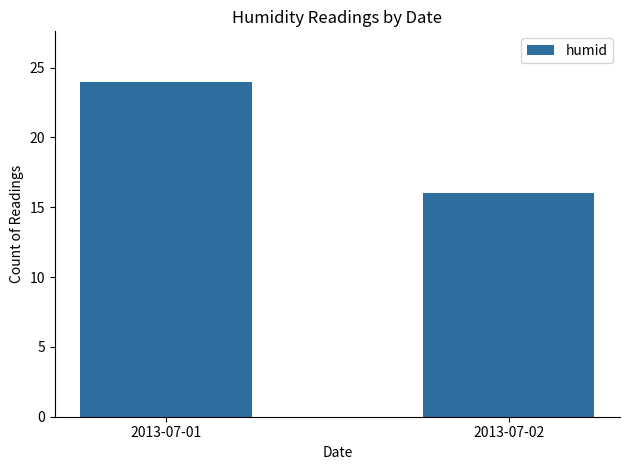

Reading right to left, transcribe all the data shown in this chart.

16	24